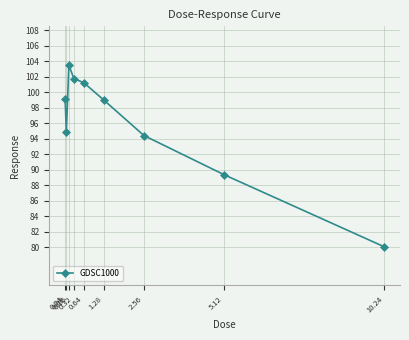

Reading left to right, extract all data points from this chart.

0.04=99.1	0.08=94.8	0.16=103.5	0.32=101.8	0.64=101.2	1.28=99.0	2.56=94.4	5.12=89.4	10.24=80.1